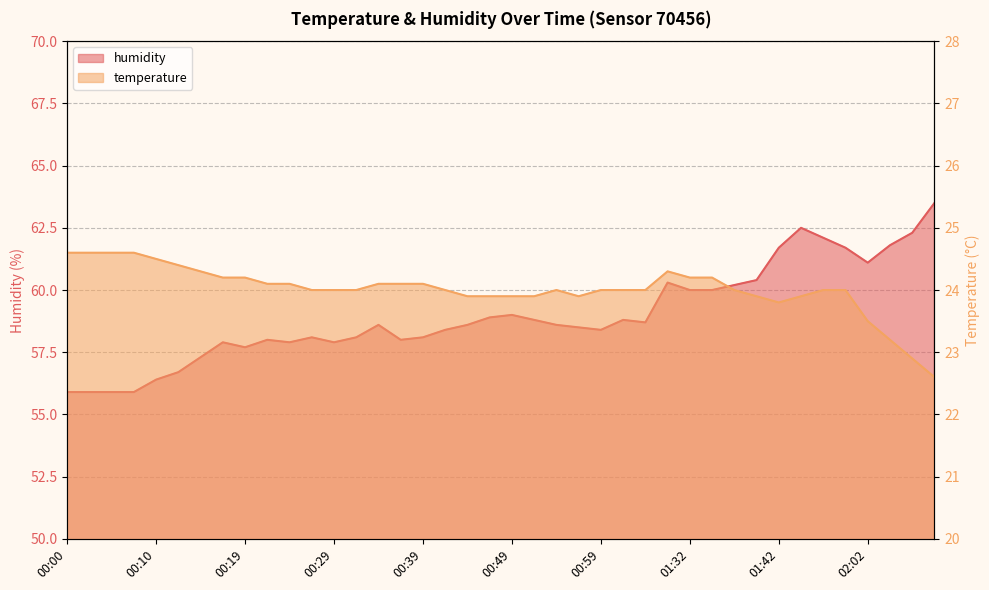

True or false: humidity has a value of 58.1 at 00:39.

True